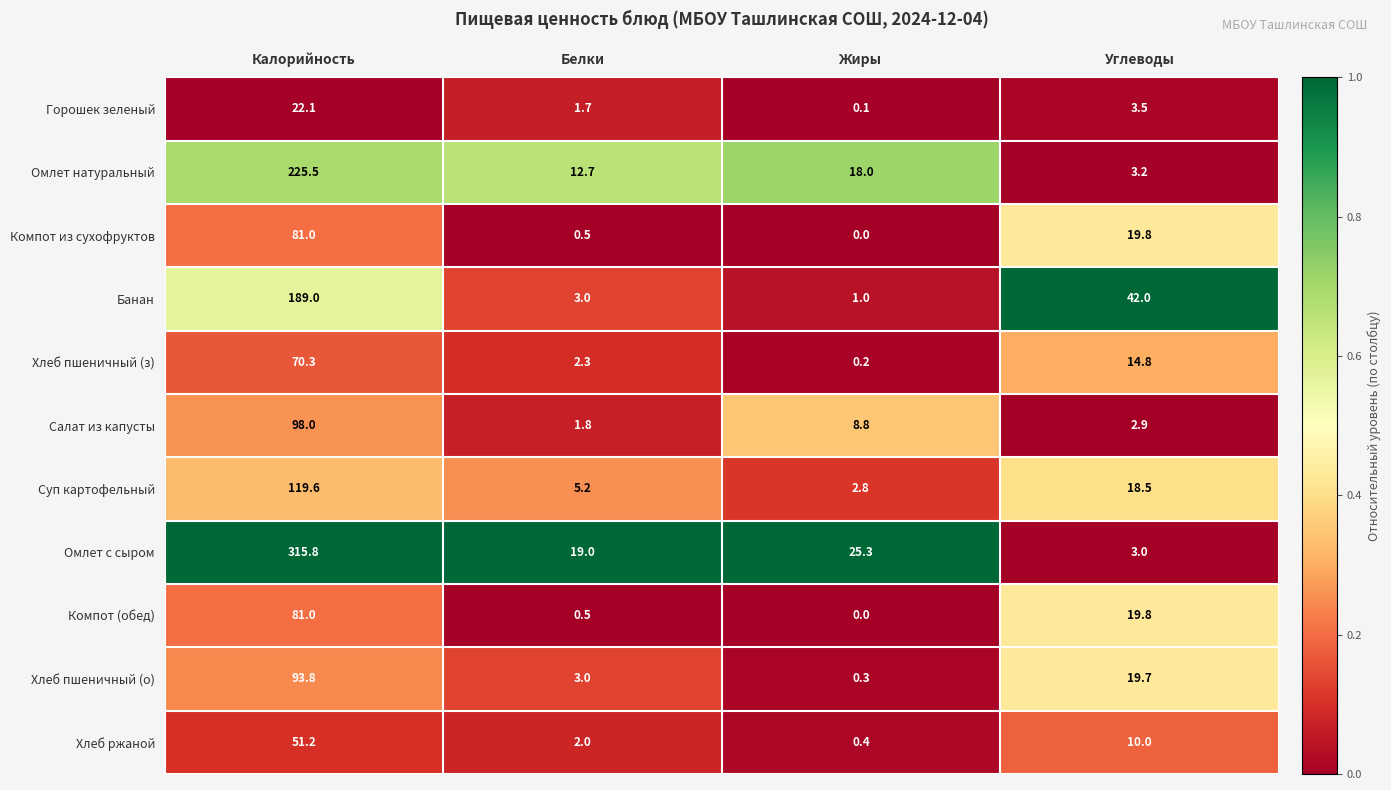

The value of Омлет с сыром at Белки is 11.7. True or false?

False